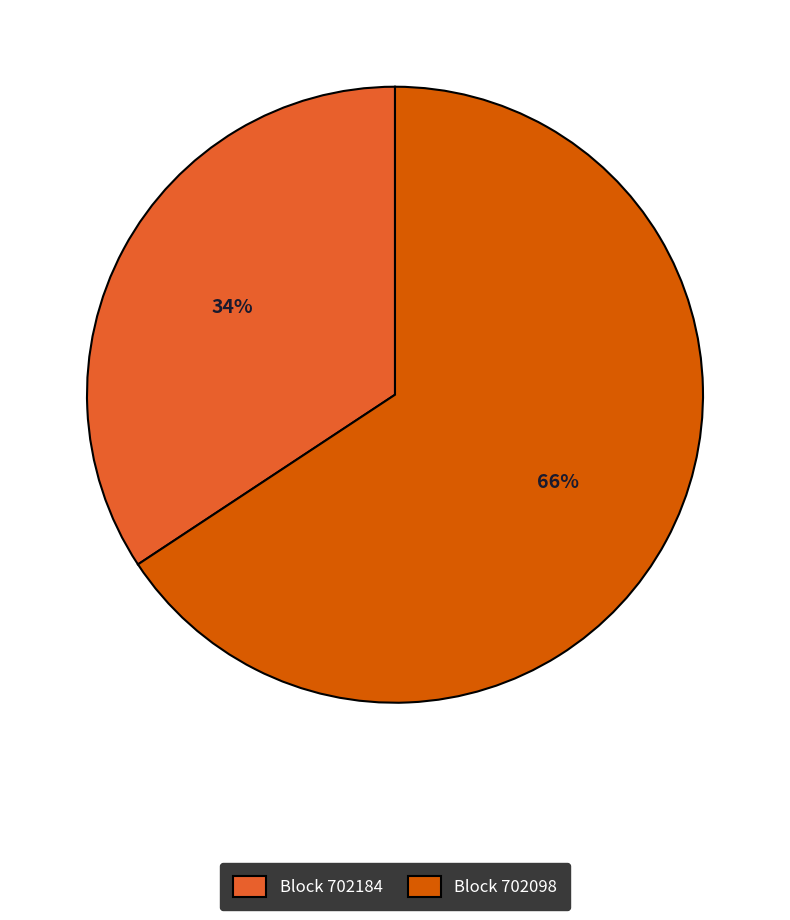

How many slices are in this pie chart?

2